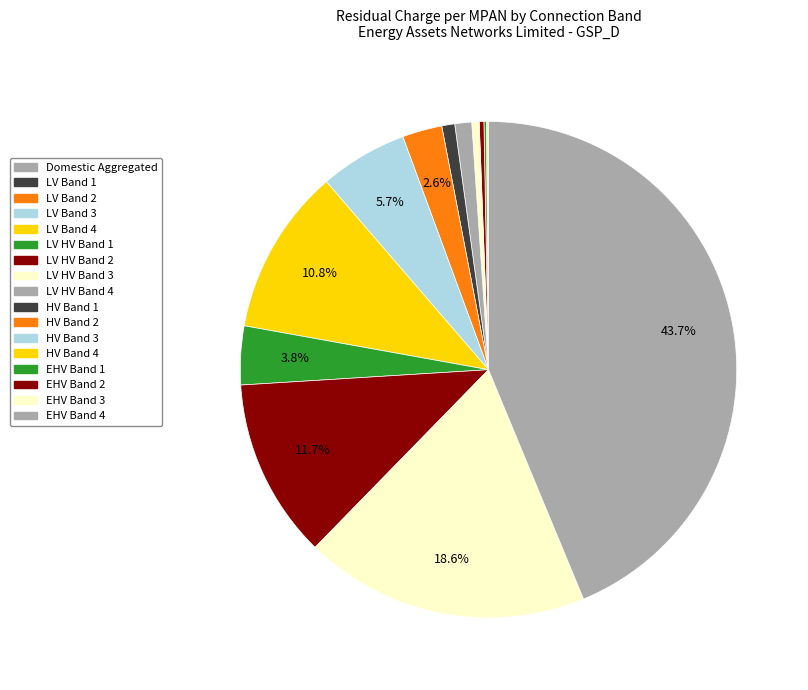

True or false: HV Band 1 accounts for 1% of the total.

True